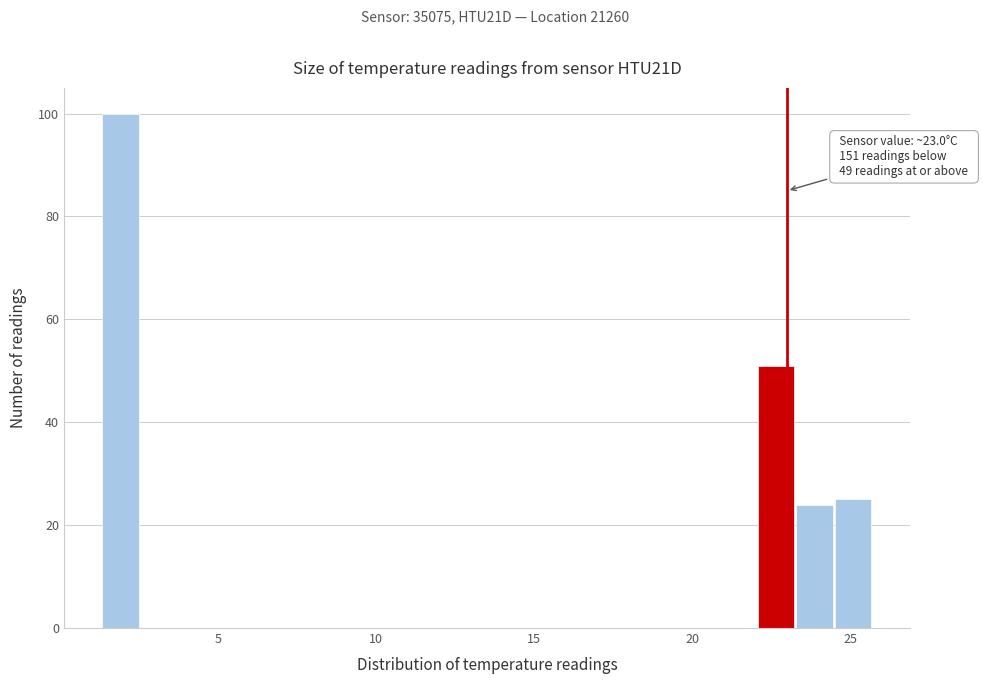

Read against the x-axis, roughly where is the centre of the tallest bar?

2.0